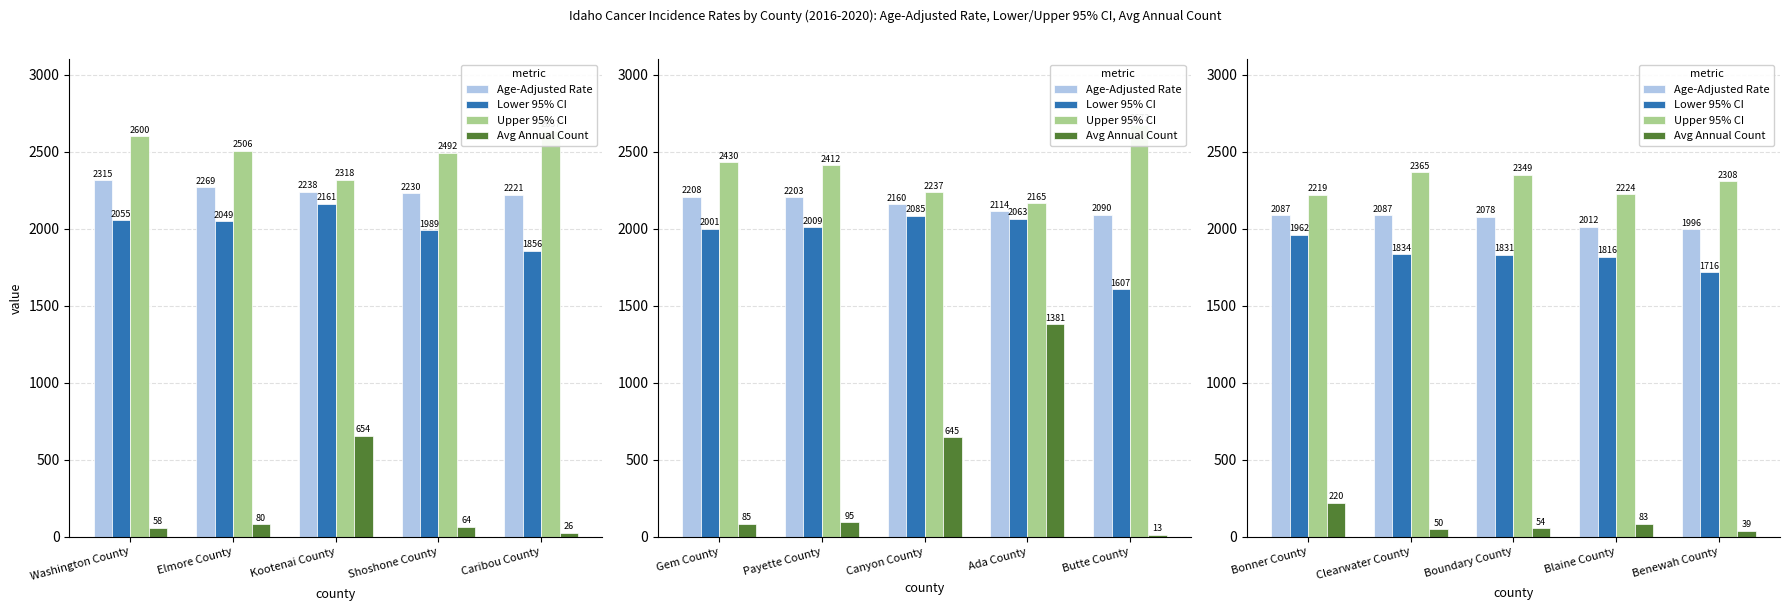

Is the value of Age-Adjusted Rate at Blaine County greater than the value of Avg Annual Count at Bonner County?

Yes